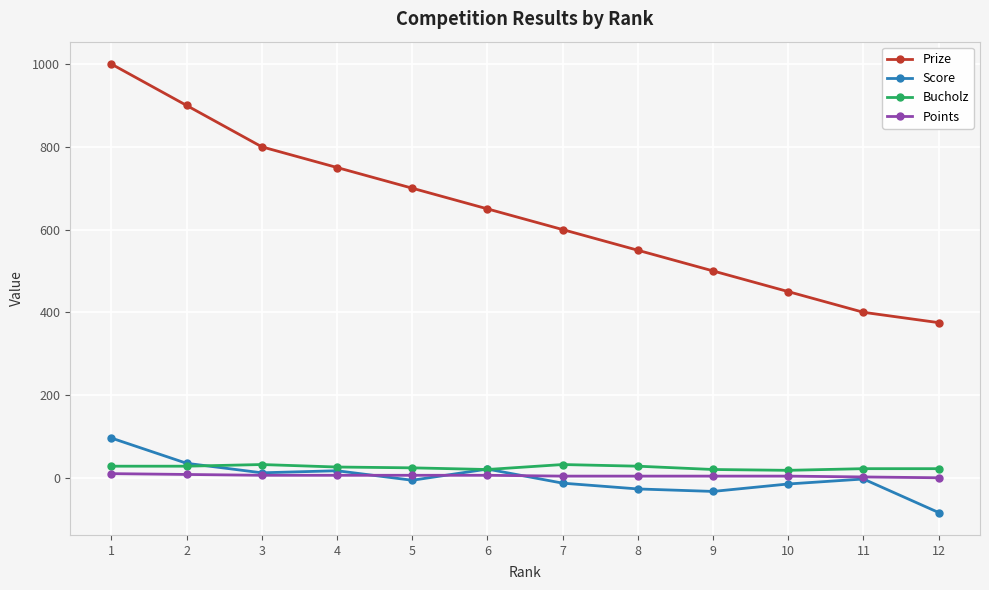

True or false: Bucholz and Prize cross at least once.

False